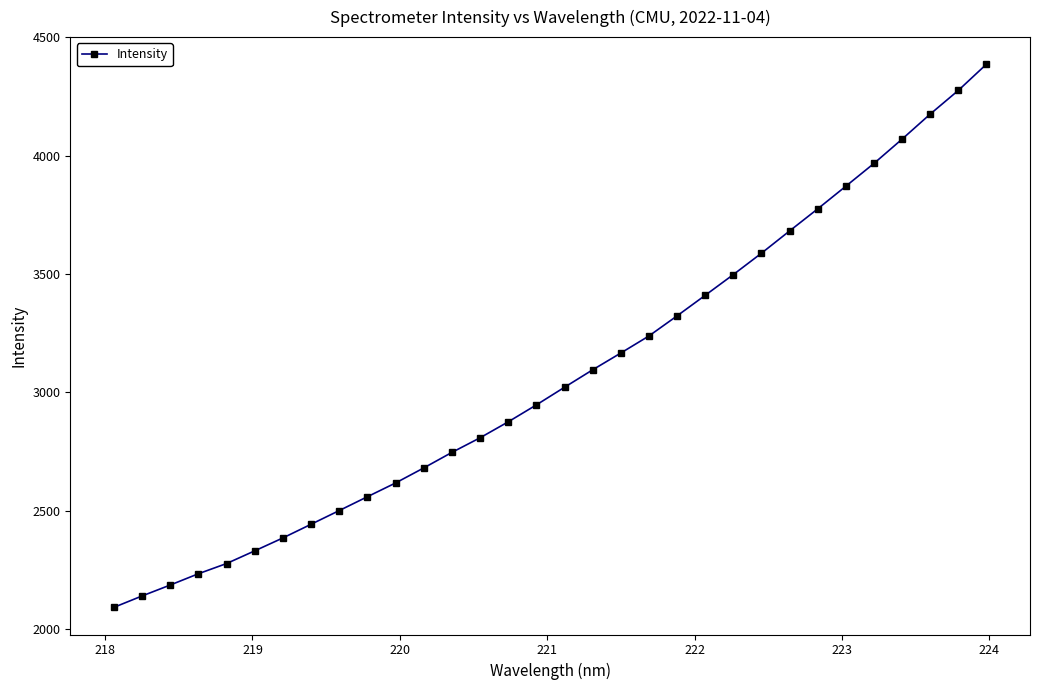

What is the average value?

3073.8